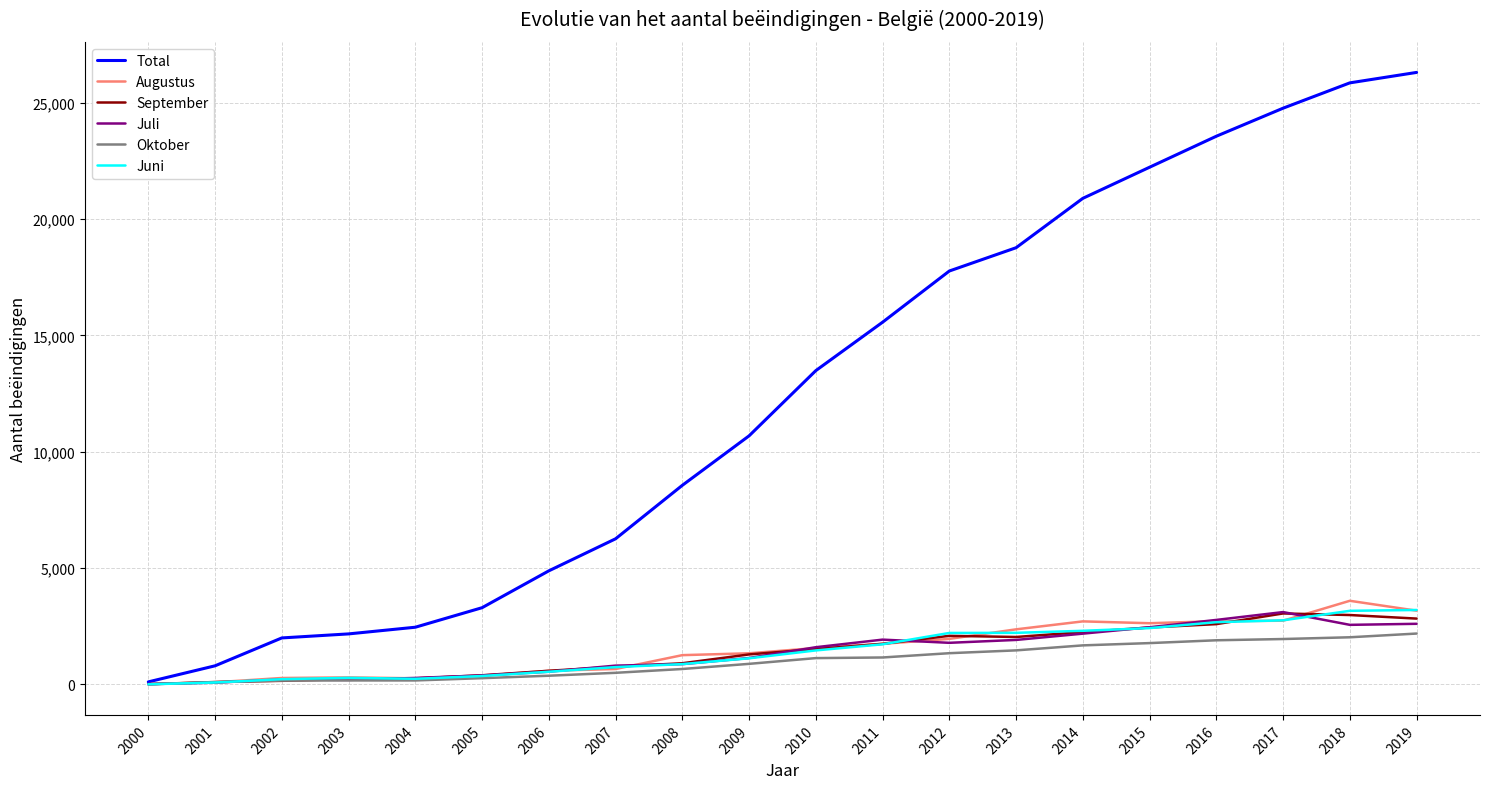

What is the spread (max minus min) of values at 2011?

14407